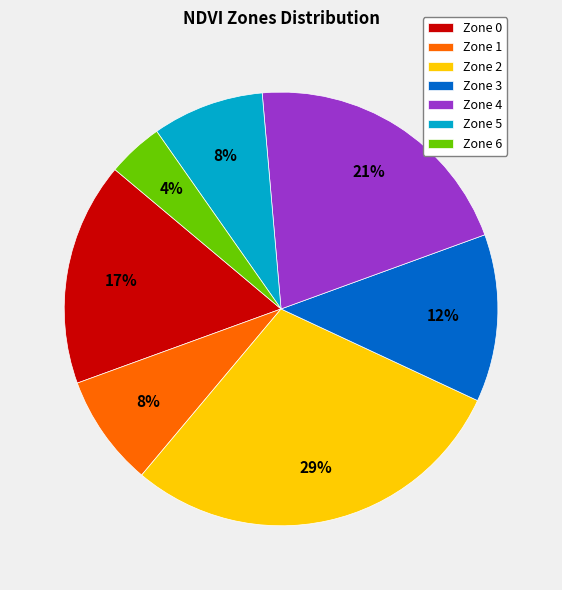

To the nearest percent, what is the difference between the largest and smallest slice percentages?

25%